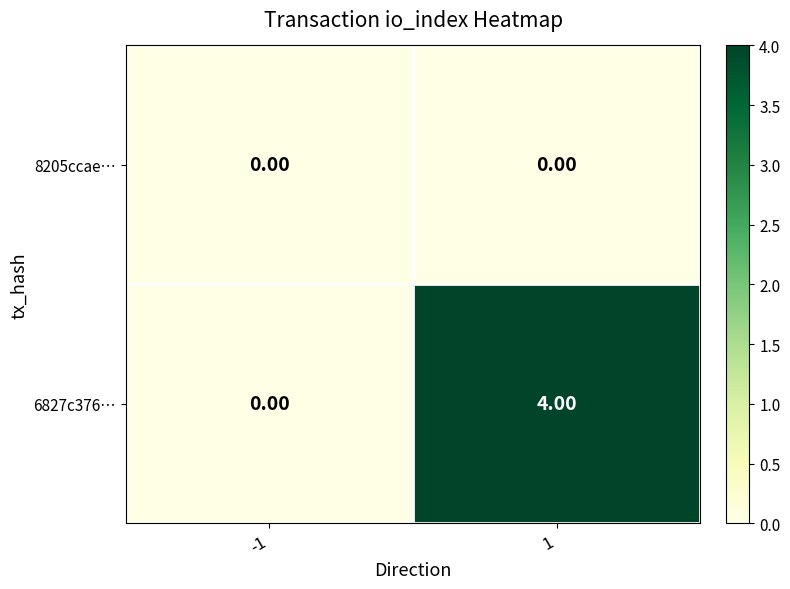

Which series has the largest total across all categories?

6827c376…